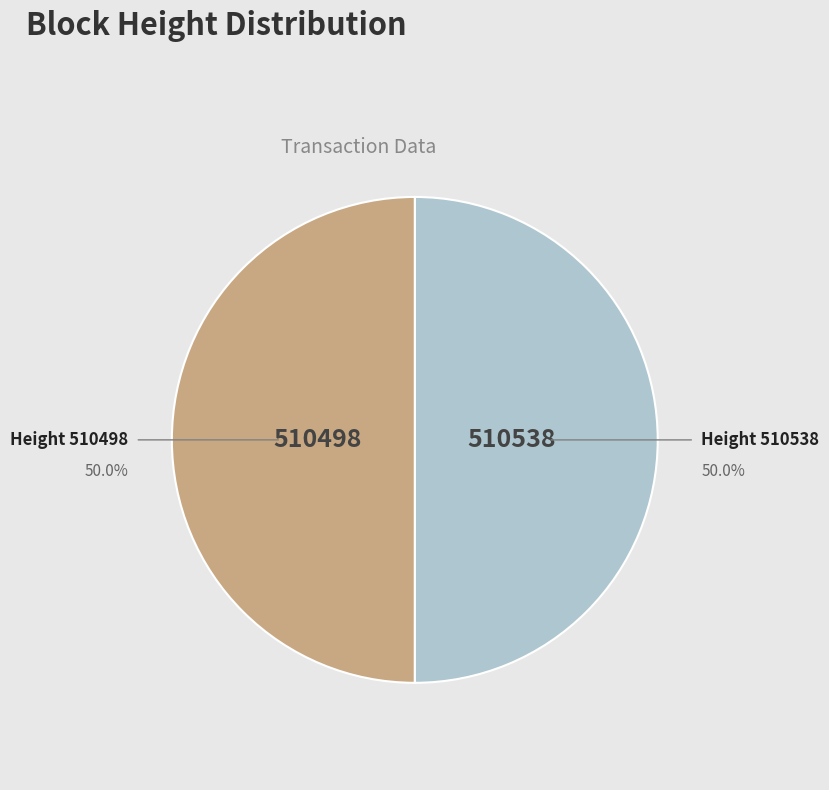

What is the ratio of the value at 510498 to the value at 510538?

1.0